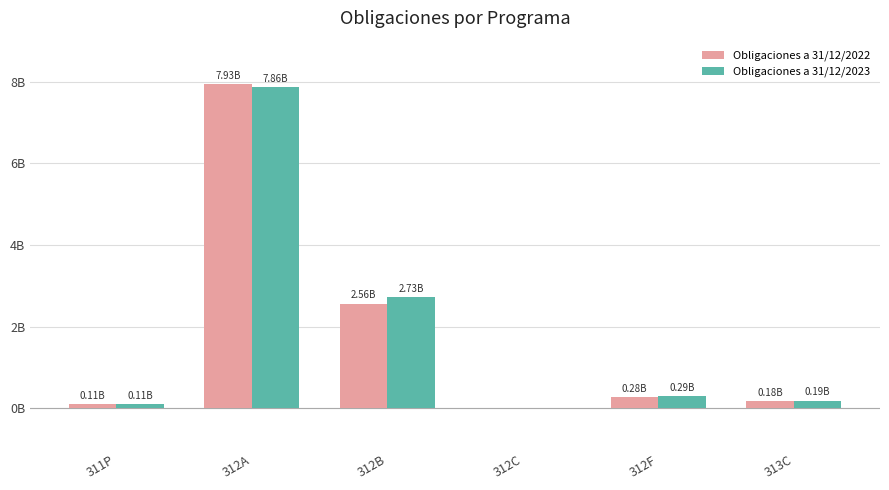

Rank the series by their maximum value, from lowest to highest.

Obligaciones a 31/12/2023, Obligaciones a 31/12/2022